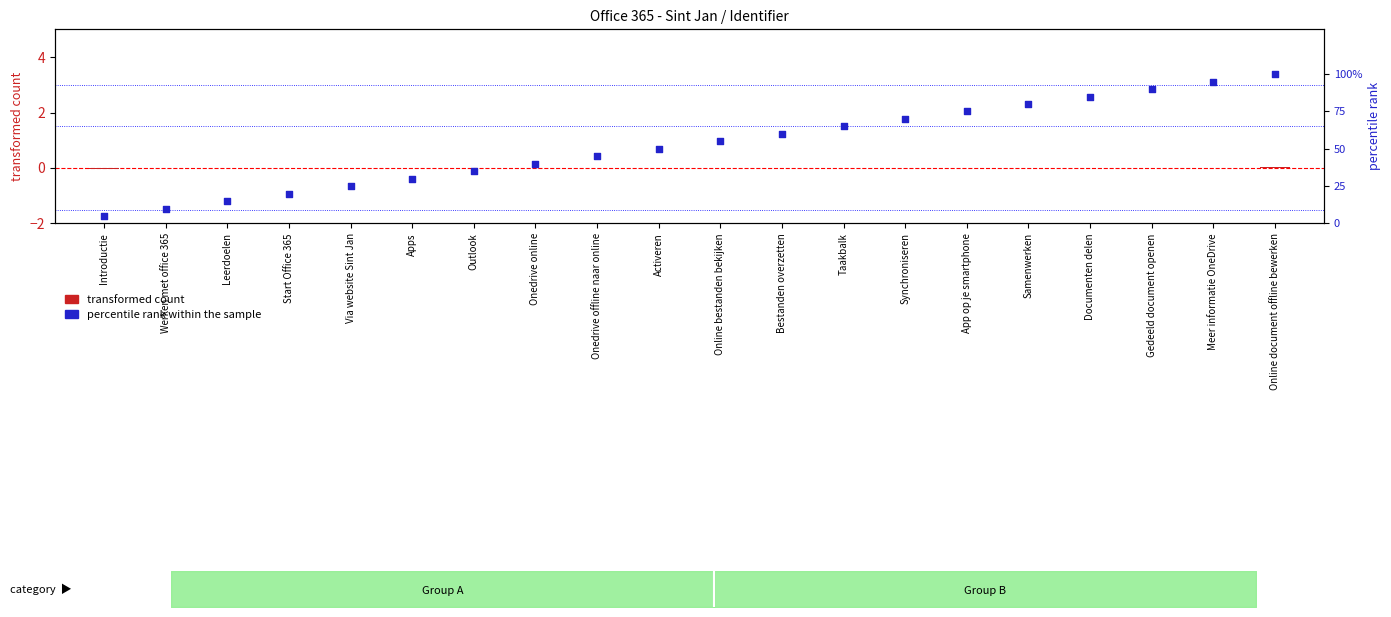

What is the total value across all series at Werken met office 365?

10.0